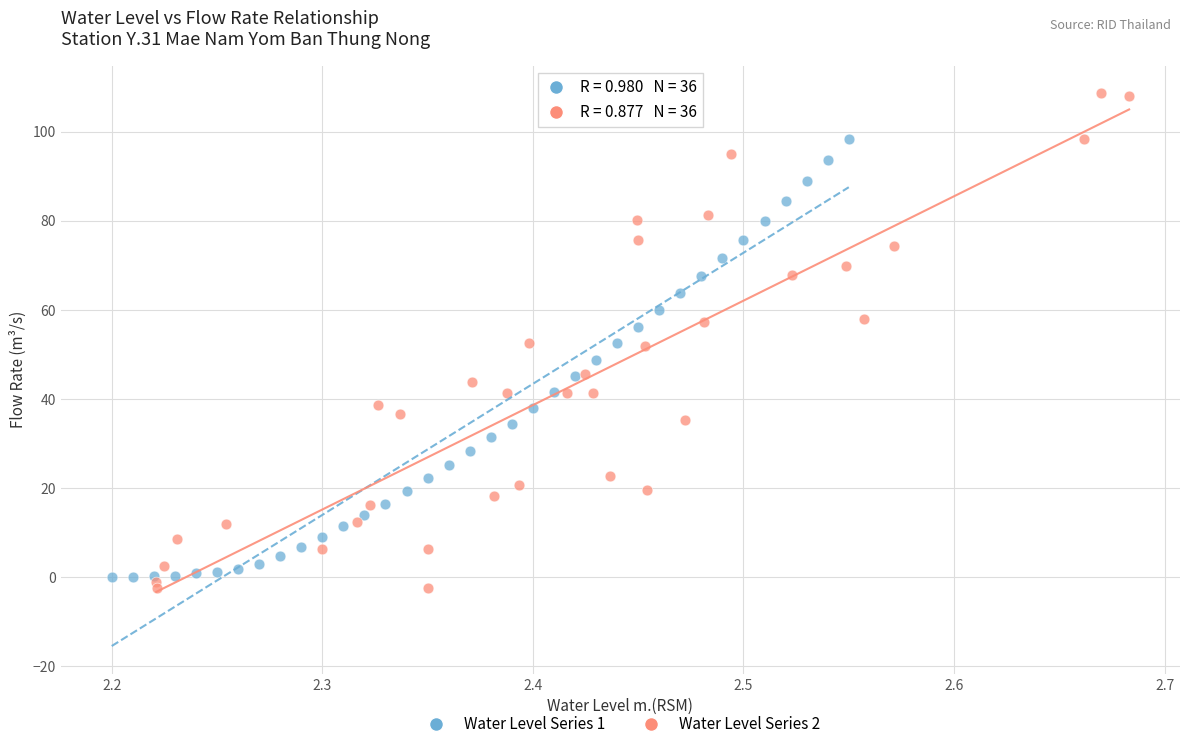

Which series reaches the minimum Y coordinate?

Water Level Series 2